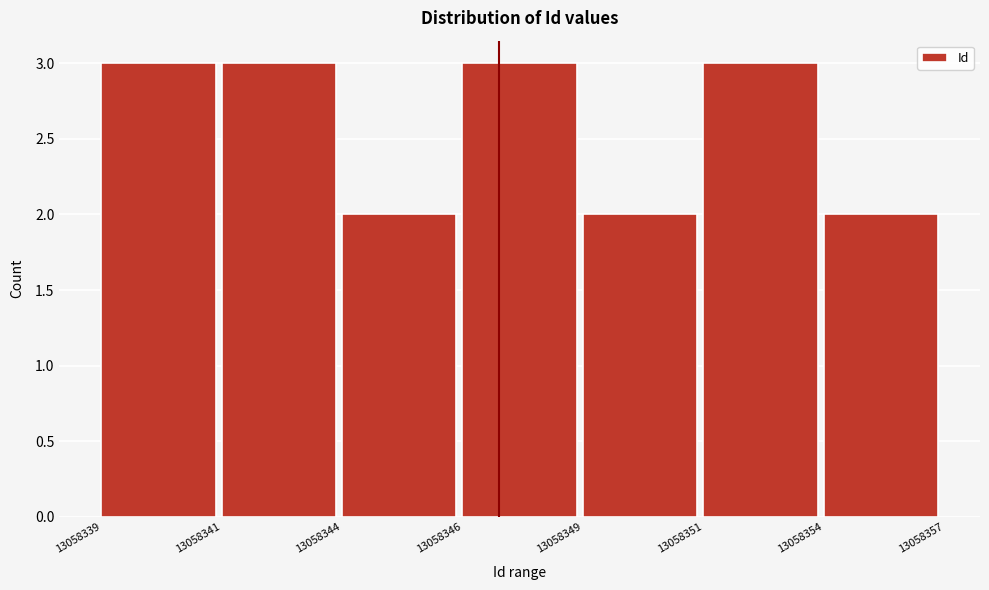

Reading left to right, transcribe all the data shown in this chart.

13058339=3	13058341=3	13058344=2	13058346=3	13058349=2	13058351=3	13058354=2